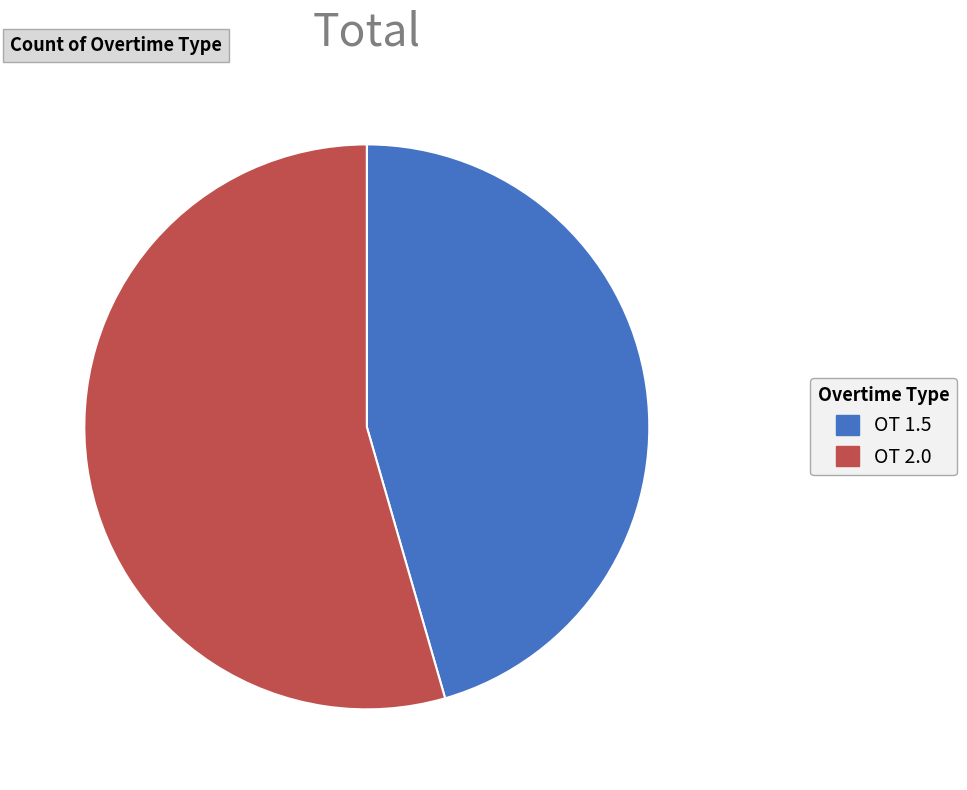

Rank the categories by value from lowest to highest.

OT 1.5, OT 2.0